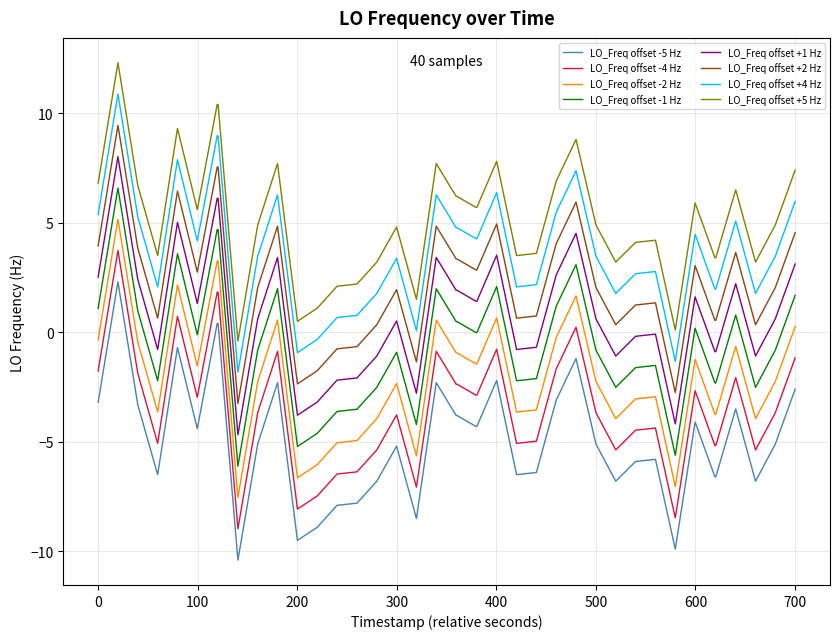

Does the chart have visible grid lines?

Yes